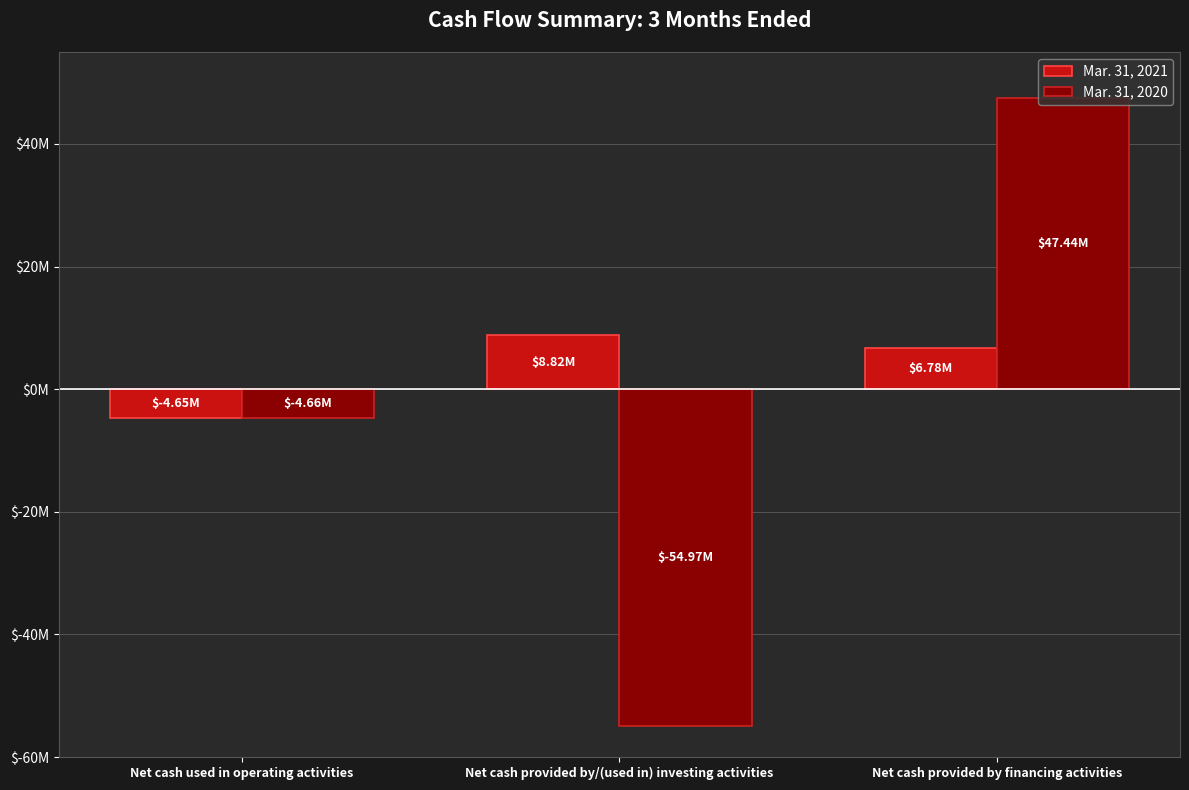

How many Mar. 31, 2020 values are between -54967709 and 47439344?

3